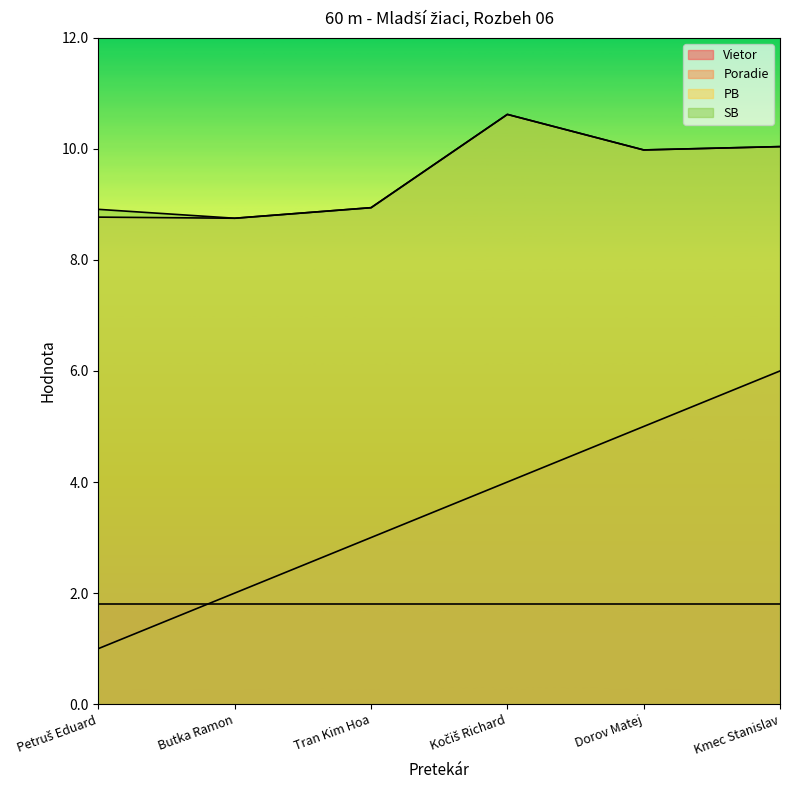

True or false: SB and PB intersect in this chart.

False